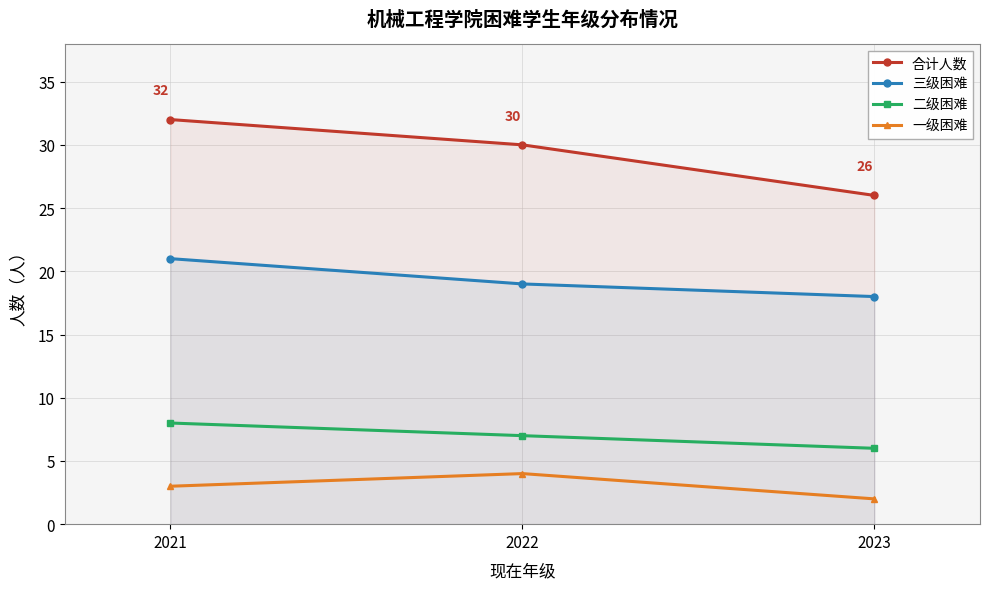

At which label is 合计人数 closest to 29?

2022